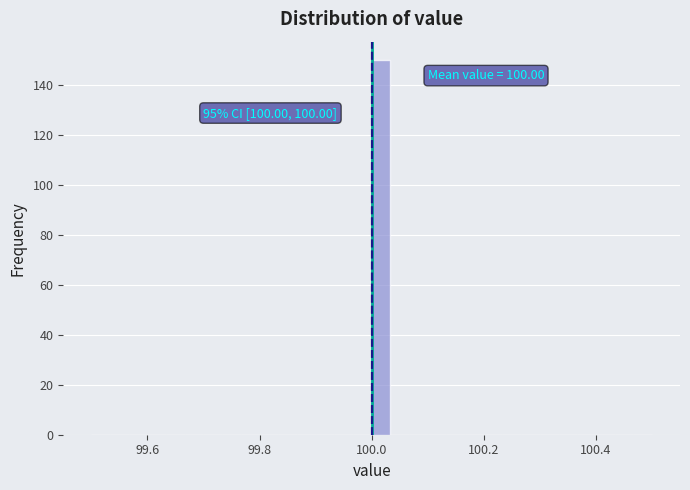

Read against the x-axis, roughly where is the centre of the tallest bar?

100.02